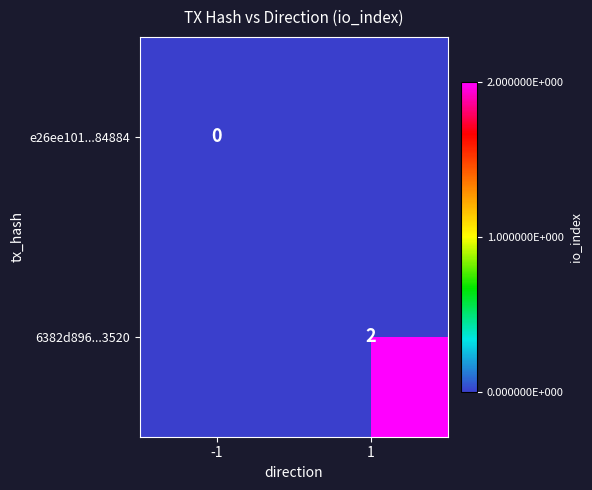

The 6382d896...3520 series shows 1 at 1. True or false?

False